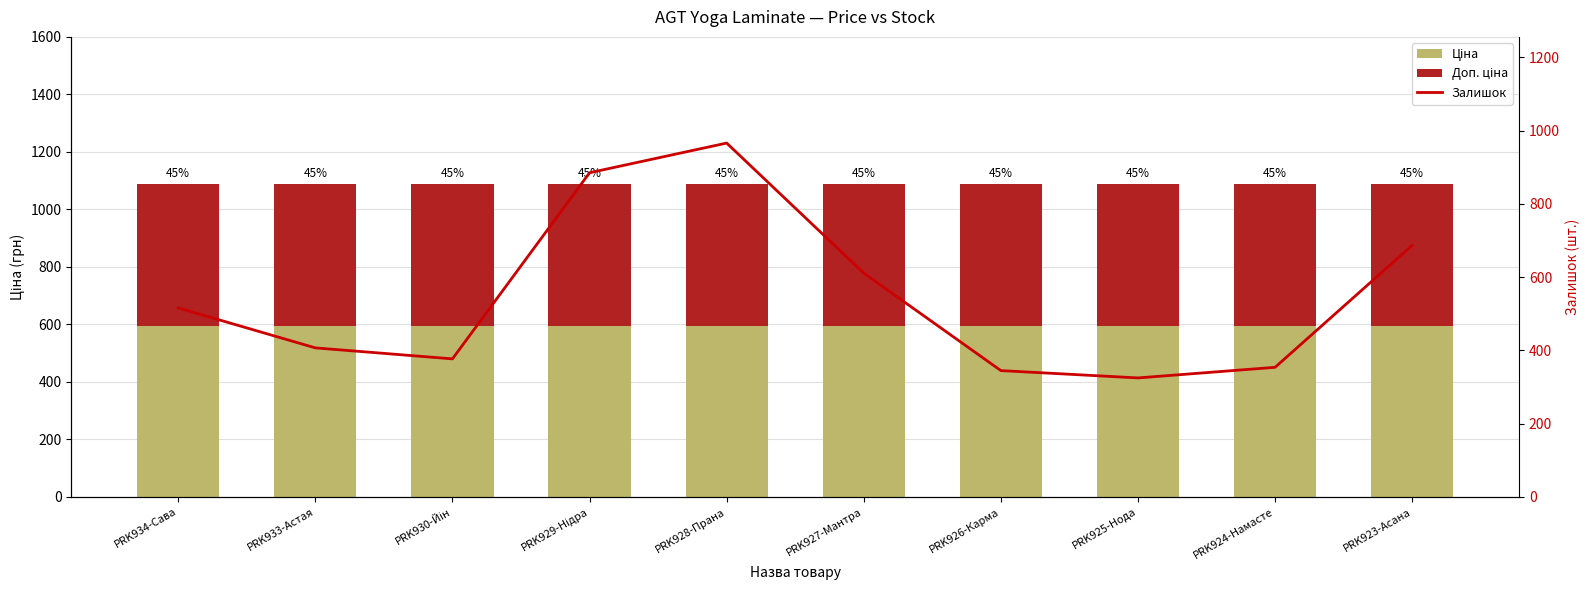

What value does the Залишок series have at PRK928-Прана?

966.0